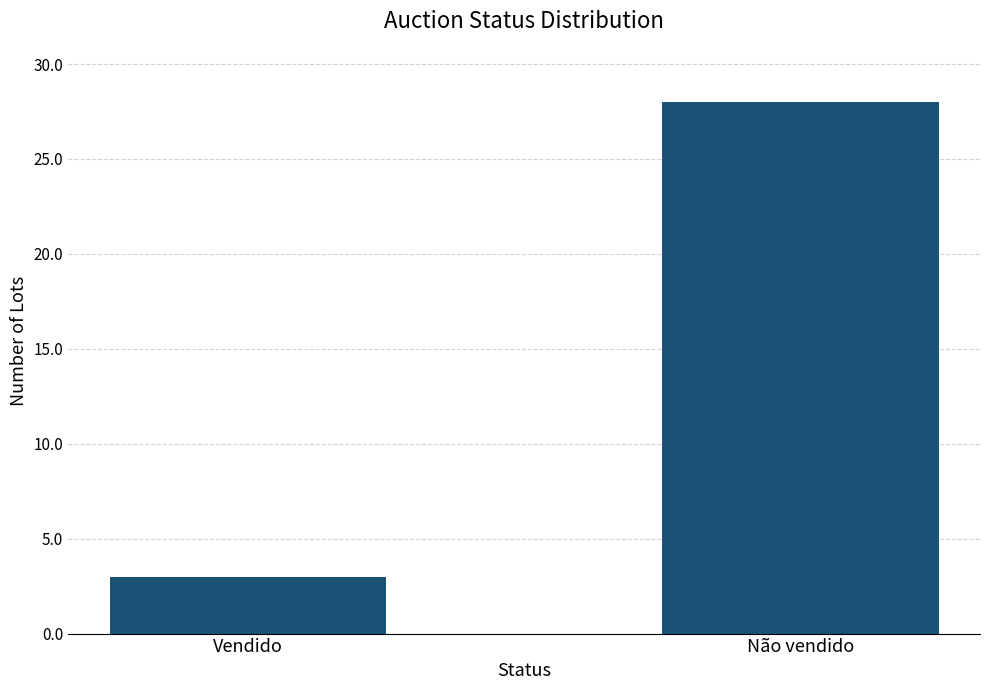

Does the chart contain any negative values?

No